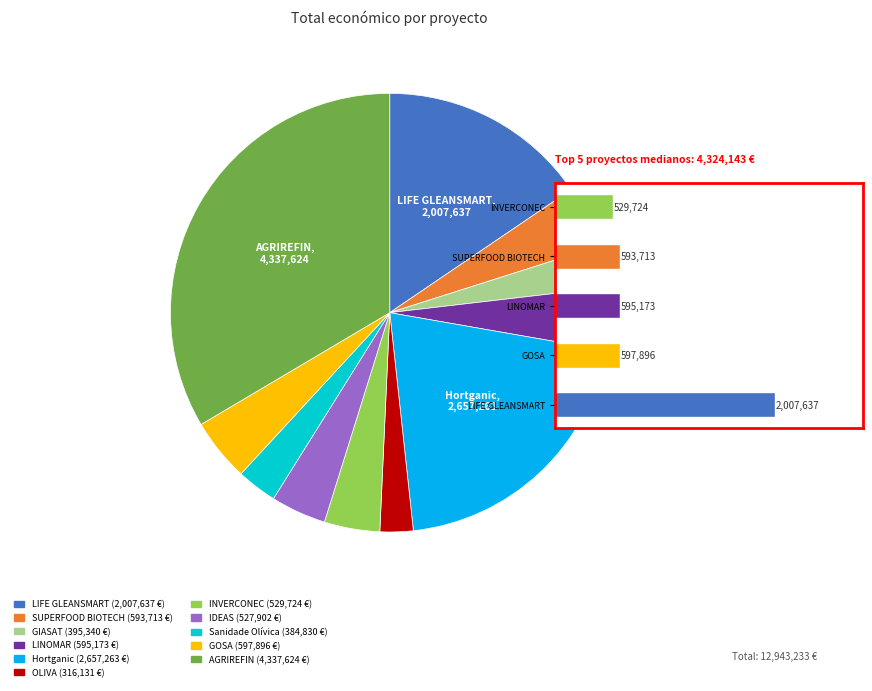

True or false: OLIVA accounts for 1% of the total.

False